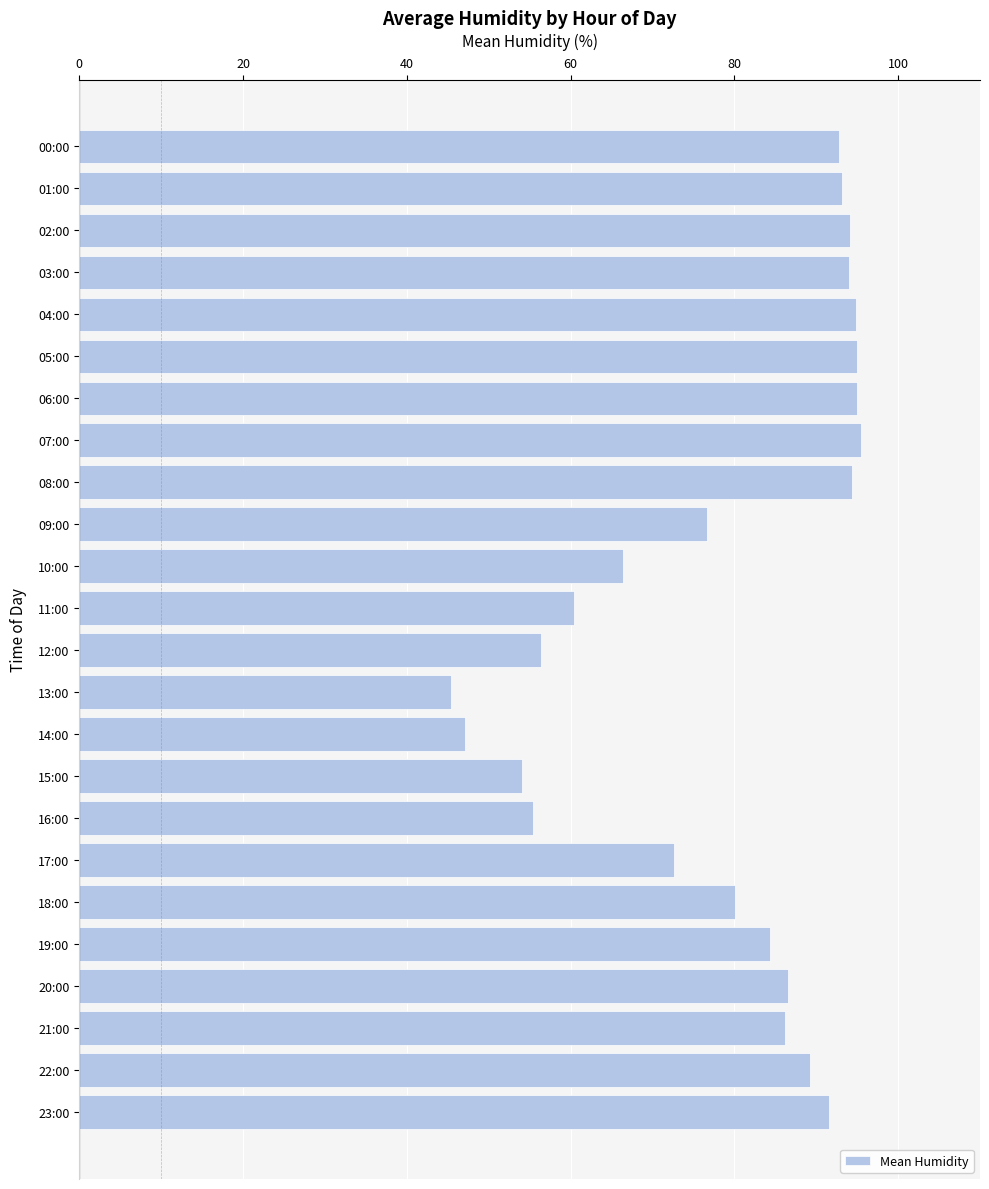

What is the smallest value displayed?

45.5